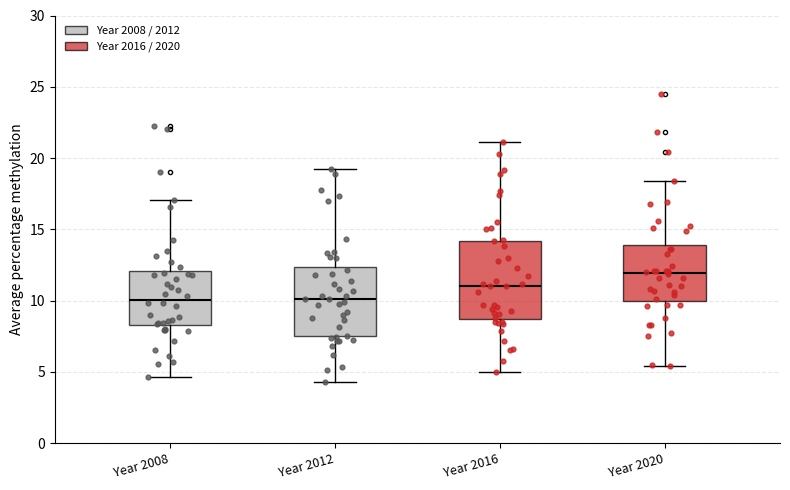

Reading left to right, transcribe this box plot: for each box, give where its median line is, the range the box spans, and where its two whiskers end, as read against the y-axis. The values are not printed on the chart, so give them approximately, as read against the axis.

Year 2008: median 10.0, box 8.5 to 12.0, whiskers 4.5 to 17.0
Year 2012: median 10.0, box 7.5 to 12.5, whiskers 4.5 to 19.0
Year 2016: median 11.0, box 8.5 to 14.0, whiskers 5.0 to 21.0
Year 2020: median 12.0, box 10.0 to 14.0, whiskers 5.5 to 18.5